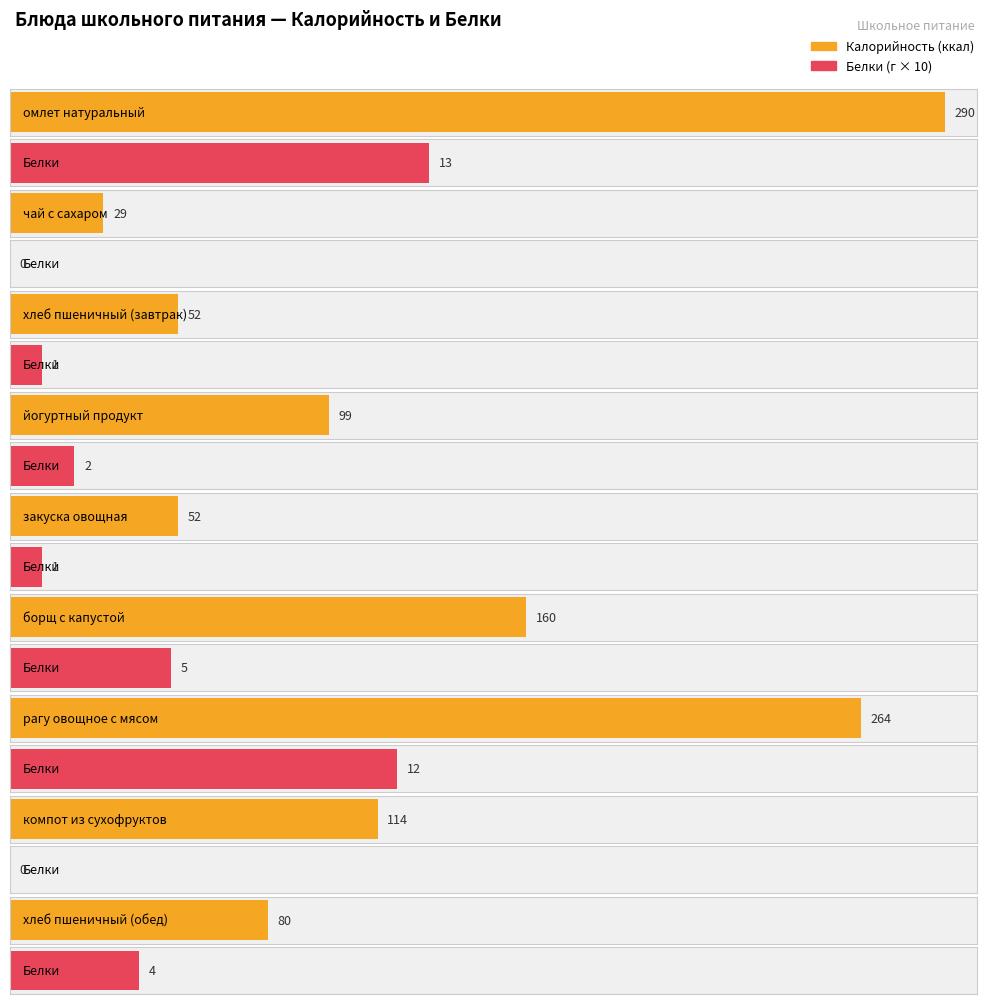

Are the bars grouped side by side (vs. stacked)?

Yes